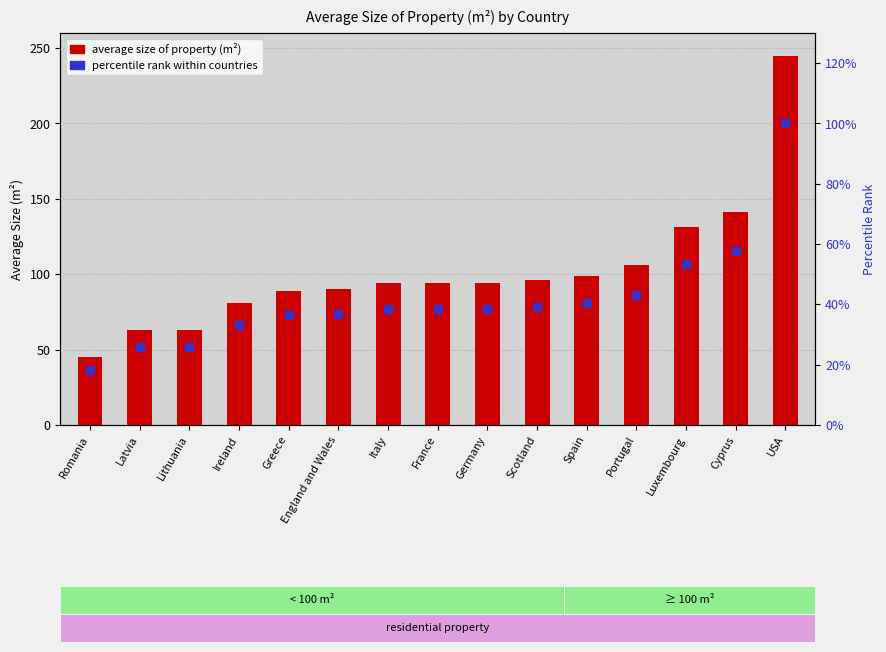

Which series has the widest spread of Y values?

average size of property (m2)